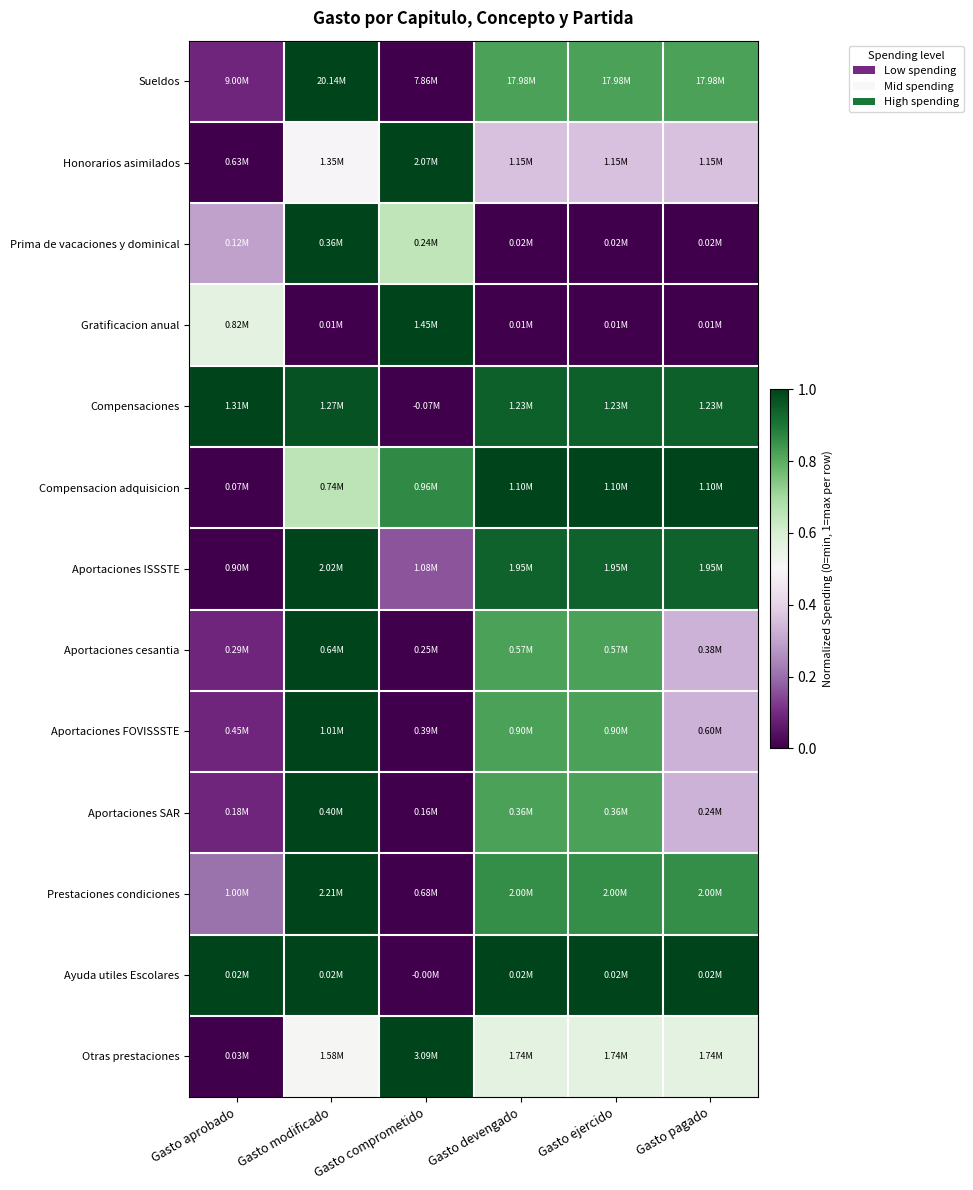

Reading left to right, extract all data points from this chart.

Sueldos: Gasto aprobado=0.1	Gasto modificado=1.0	Gasto comprometido=0.0	Gasto devengado=0.8	Gasto ejercido=0.8	Gasto pagado=0.8
Honorarios asimilados: Gasto aprobado=0.0	Gasto modificado=0.5	Gasto comprometido=1.0	Gasto devengado=0.4	Gasto ejercido=0.4	Gasto pagado=0.4
Prima de vacaciones y dominical: Gasto aprobado=0.3	Gasto modificado=1.0	Gasto comprometido=0.7	Gasto devengado=0.0	Gasto ejercido=0.0	Gasto pagado=0.0
Gratificacion anual: Gasto aprobado=0.6	Gasto modificado=0.0	Gasto comprometido=1.0	Gasto devengado=0.0	Gasto ejercido=0.0	Gasto pagado=0.0
Compensaciones: Gasto aprobado=1.0	Gasto modificado=1.0	Gasto comprometido=0.0	Gasto devengado=0.9	Gasto ejercido=0.9	Gasto pagado=0.9
Compensacion adquisicion: Gasto aprobado=0.0	Gasto modificado=0.7	Gasto comprometido=0.9	Gasto devengado=1.0	Gasto ejercido=1.0	Gasto pagado=1.0
Aportaciones ISSSTE: Gasto aprobado=0.0	Gasto modificado=1.0	Gasto comprometido=0.2	Gasto devengado=0.9	Gasto ejercido=0.9	Gasto pagado=0.9
Aportaciones cesantia: Gasto aprobado=0.1	Gasto modificado=1.0	Gasto comprometido=0.0	Gasto devengado=0.8	Gasto ejercido=0.8	Gasto pagado=0.3
Aportaciones FOVISSSTE: Gasto aprobado=0.1	Gasto modificado=1.0	Gasto comprometido=0.0	Gasto devengado=0.8	Gasto ejercido=0.8	Gasto pagado=0.3
Aportaciones SAR: Gasto aprobado=0.1	Gasto modificado=1.0	Gasto comprometido=0.0	Gasto devengado=0.8	Gasto ejercido=0.8	Gasto pagado=0.3
Prestaciones condiciones: Gasto aprobado=0.2	Gasto modificado=1.0	Gasto comprometido=0.0	Gasto devengado=0.9	Gasto ejercido=0.9	Gasto pagado=0.9
Ayuda utiles Escolares: Gasto aprobado=1.0	Gasto modificado=1.0	Gasto comprometido=0.0	Gasto devengado=1.0	Gasto ejercido=1.0	Gasto pagado=1.0
Otras prestaciones: Gasto aprobado=0.0	Gasto modificado=0.5	Gasto comprometido=1.0	Gasto devengado=0.6	Gasto ejercido=0.6	Gasto pagado=0.6